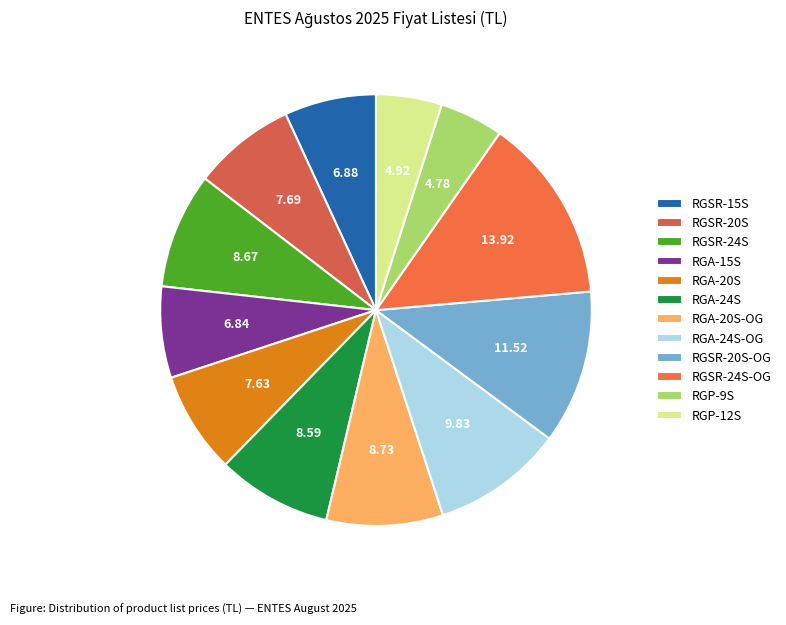

How many segments does this pie chart have?

12